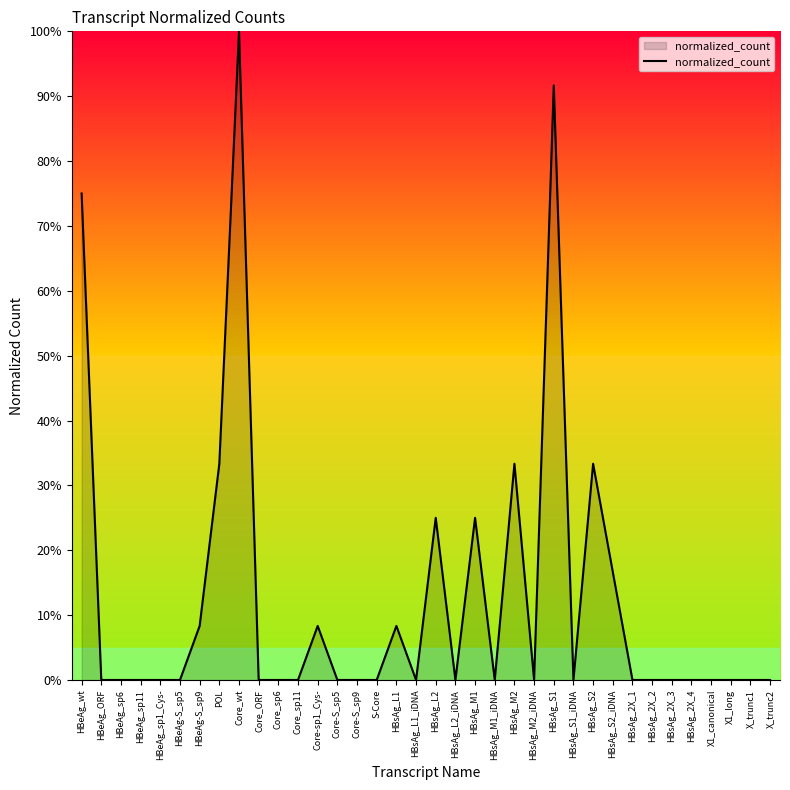

At which category does the chart reach its peak across all series?

Core_wt